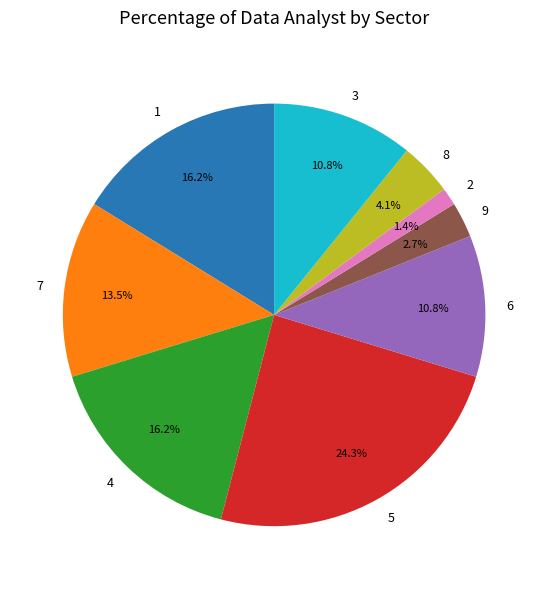

To the nearest percent, what portion does 2 represent?

1%